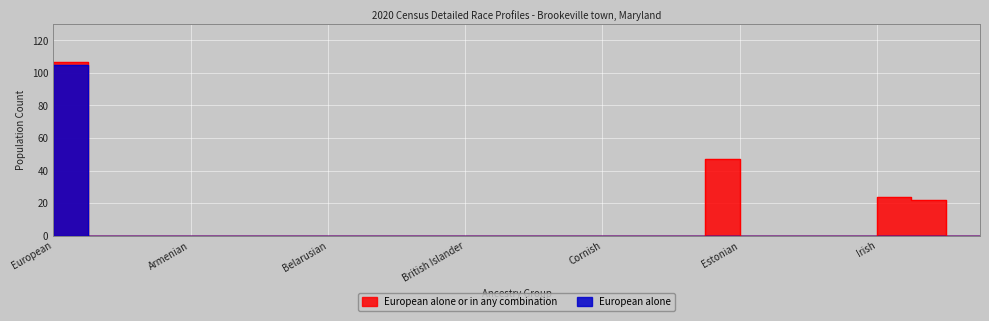

Which series has the widest spread of values?

European alone or in any combination